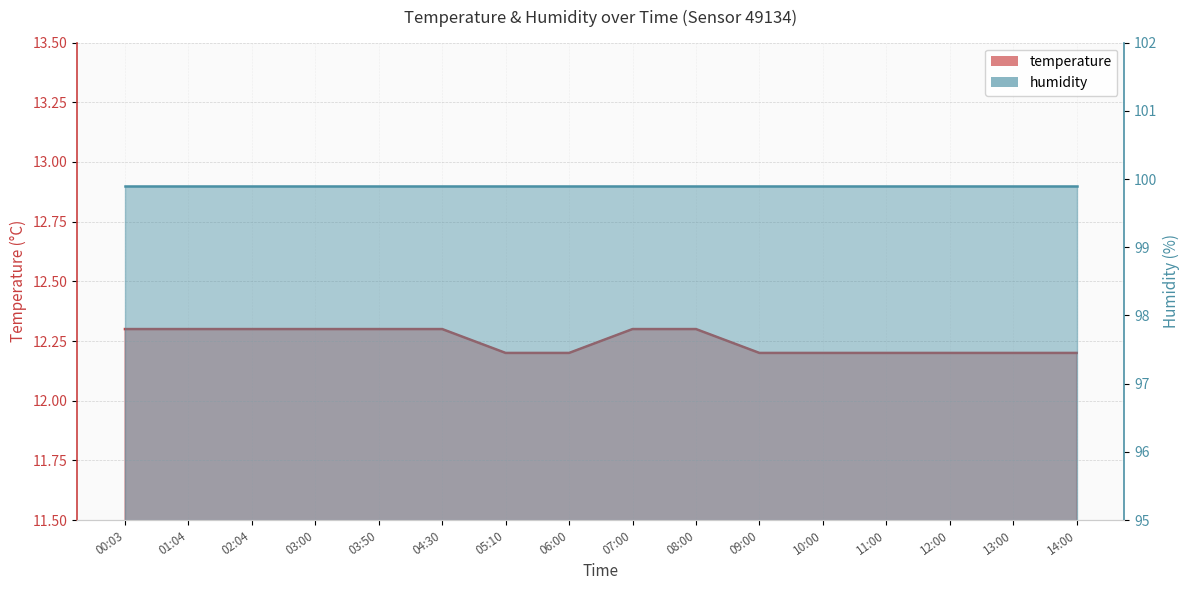

Is it true that the value at 01:04 is 12.3?

True